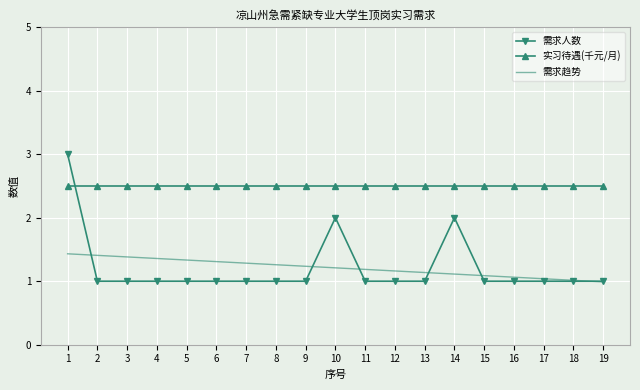

How many series are shown in this chart?

3